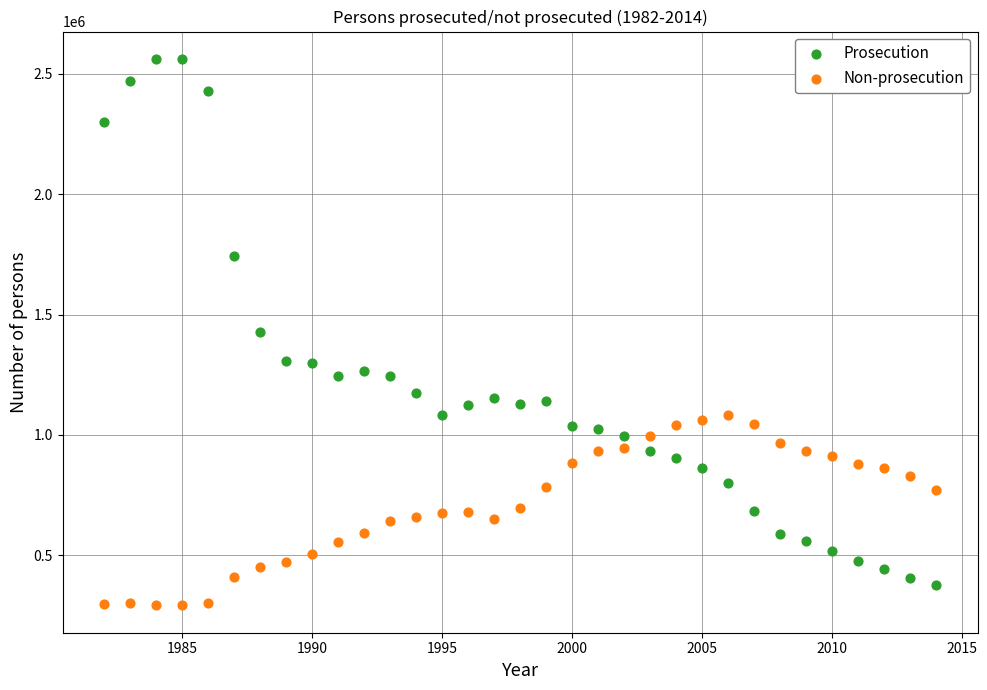

What are all the series names shown in the legend?

Prosecution, Non-prosecution